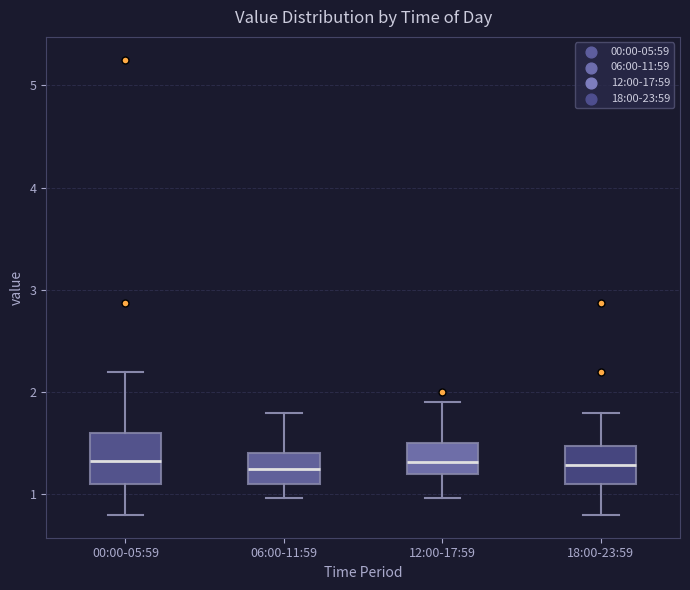

Where does the upper whisker of the box for 00:00-05:59 end on the y-axis? The values are not printed on the chart, so give them approximately, as read against the axis.

2.2